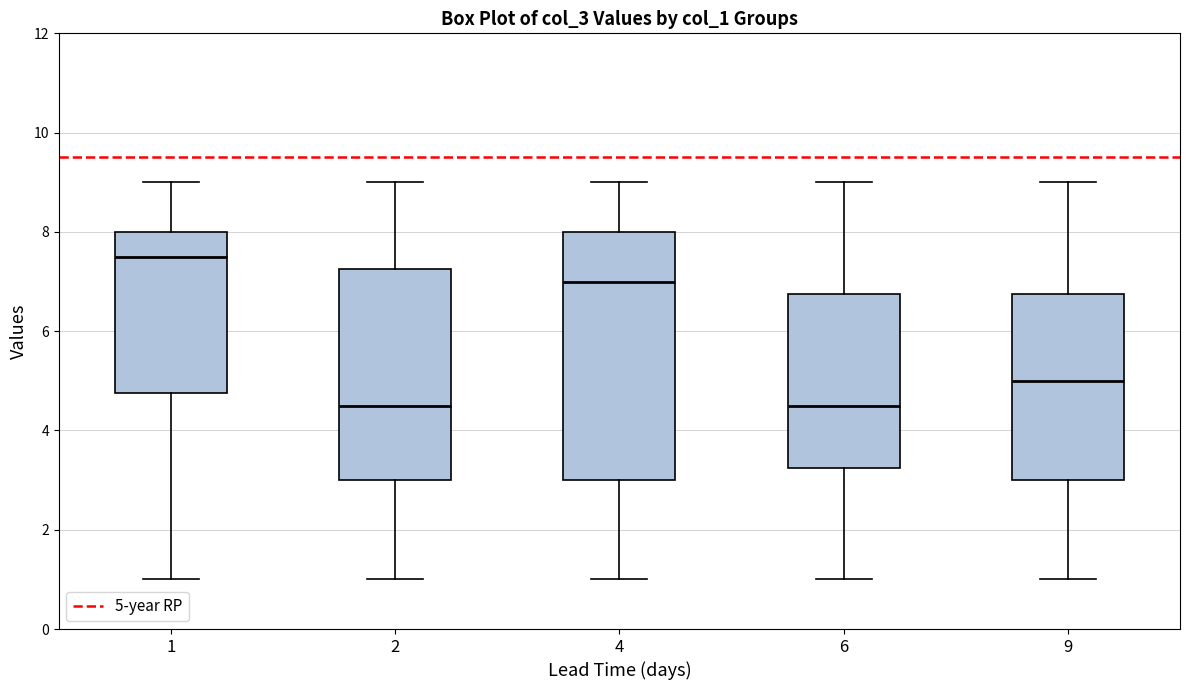

Reading left to right, read every box against the y-axis: the position of its median line, the range the box covers, and the ends of its whiskers. The values are not printed on the chart, so give them approximately, as read against the axis.

1: median 7.6, box 4.8 to 8.0, whiskers 1.0 to 9.0
2: median 4.6, box 3.0 to 7.2, whiskers 1.0 to 9.0
4: median 7.0, box 3.0 to 8.0, whiskers 1.0 to 9.0
6: median 4.6, box 3.2 to 6.8, whiskers 1.0 to 9.0
9: median 5.0, box 3.0 to 6.8, whiskers 1.0 to 9.0